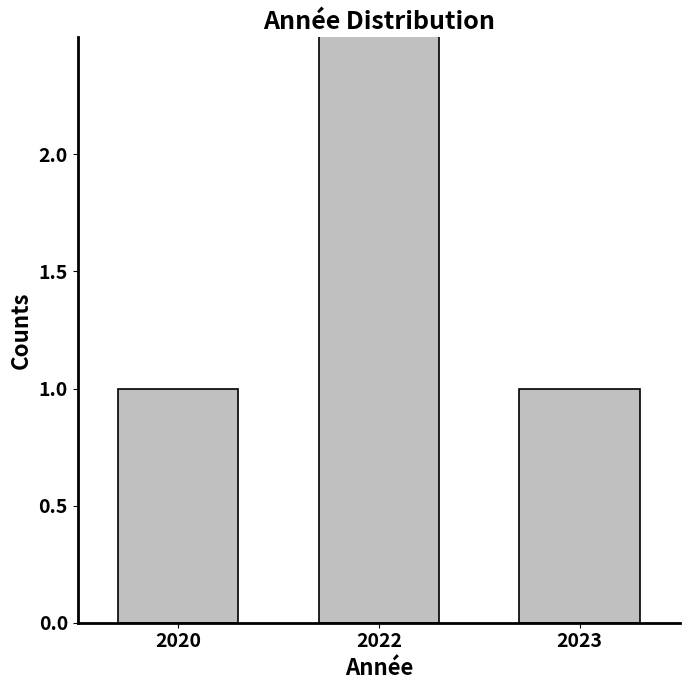

The value at 2020 is 2. True or false?

False